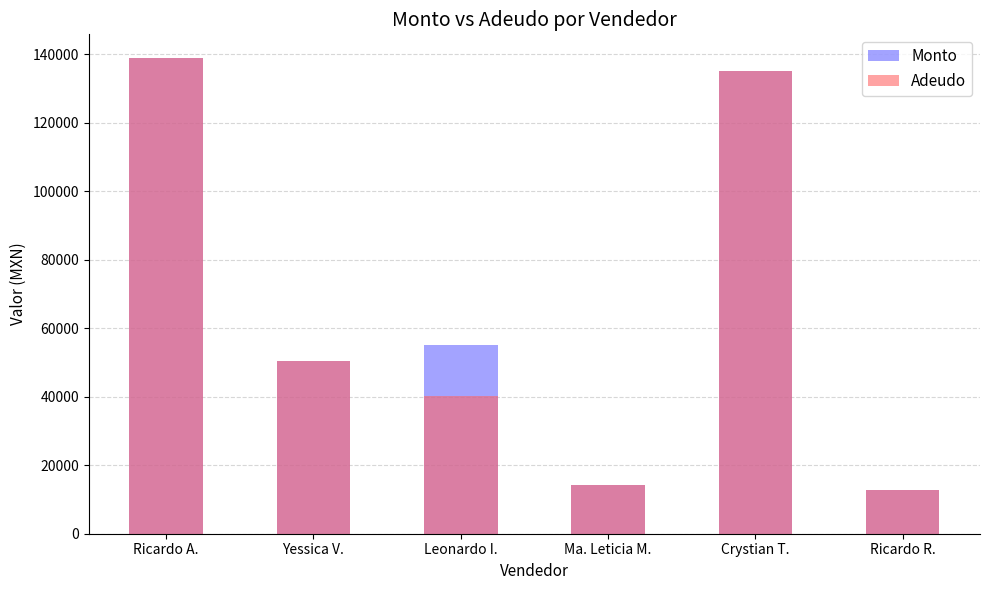

Reading left to right, transcribe all the data shown in this chart.

Monto: Ricardo A.=138900	Yessica V.=50477	Leonardo I.=55208	Ma. Leticia M.=14179	Crystian T.=135000	Ricardo R.=12636
Adeudo: Ricardo A.=138900	Yessica V.=50477	Leonardo I.=40208	Ma. Leticia M.=14179	Crystian T.=135000	Ricardo R.=12636